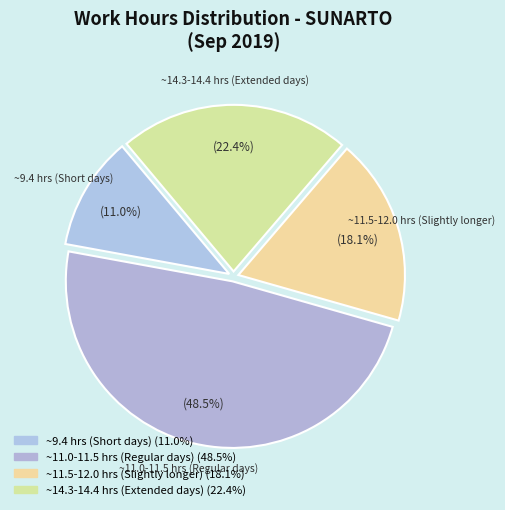

How many segments does this pie chart have?

4